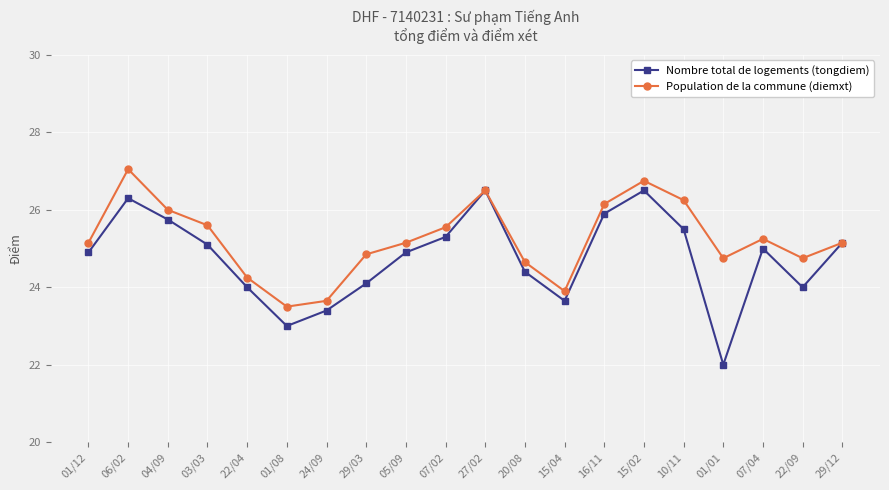

At how many categories does at least one series exceed 23?

20